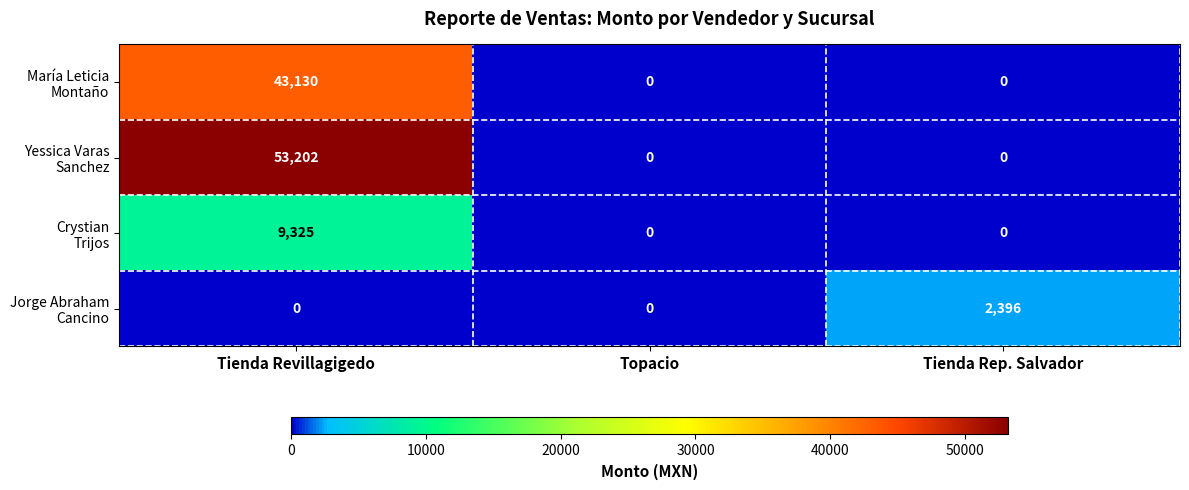

At how many categories does at least one series exceed 3898?

1